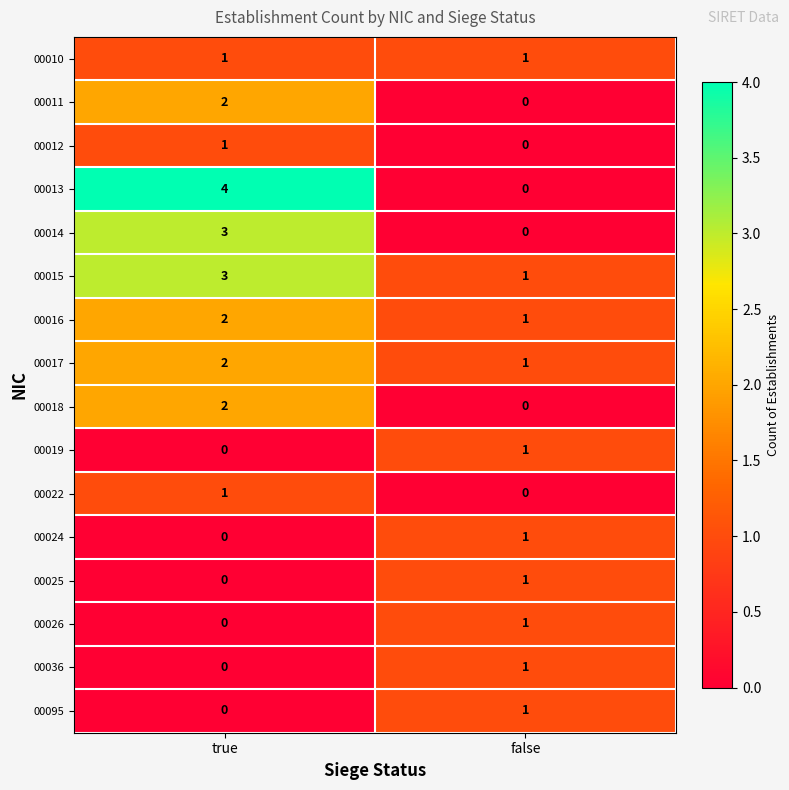

At which category is the sum across all series the highest?

true